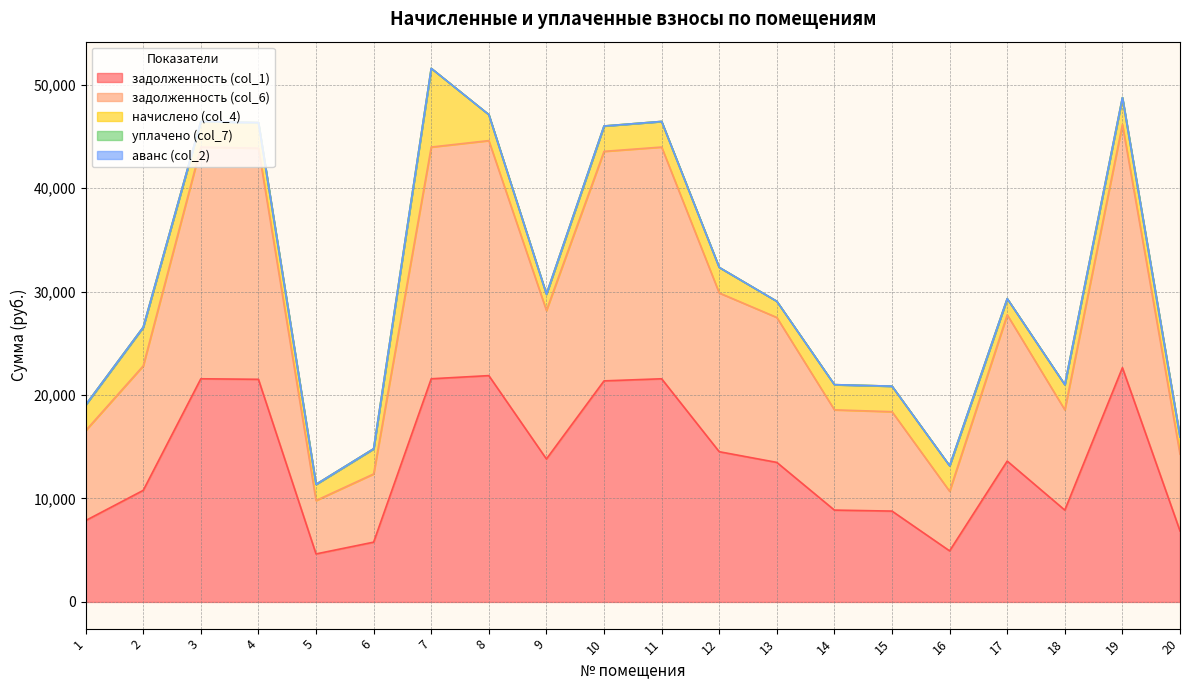

The value of уплачено (col_7) at 16 is 0.0. True or false?

True